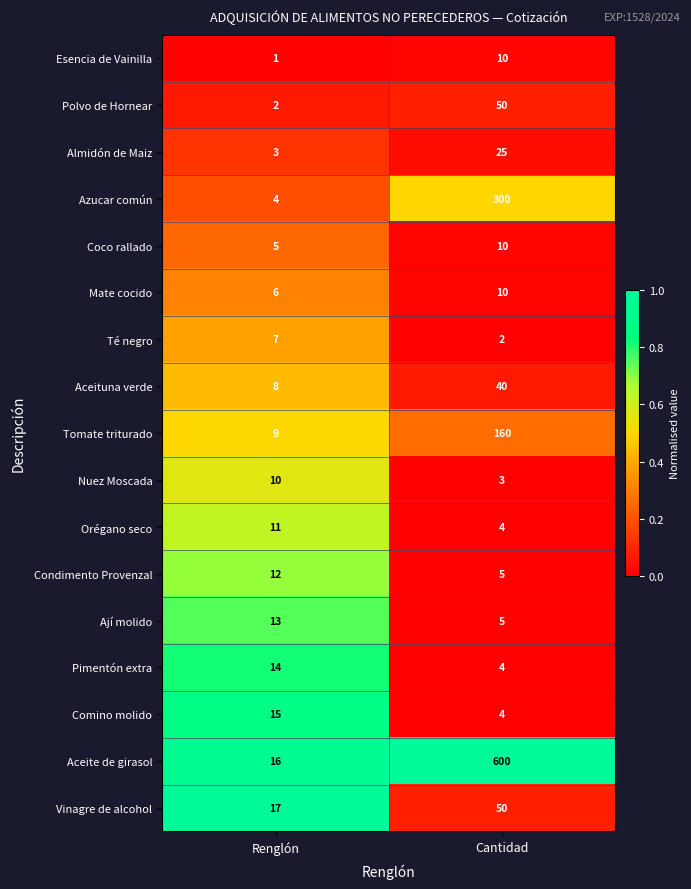

At which label is Polvo de Hornear closest to 26?

Renglón